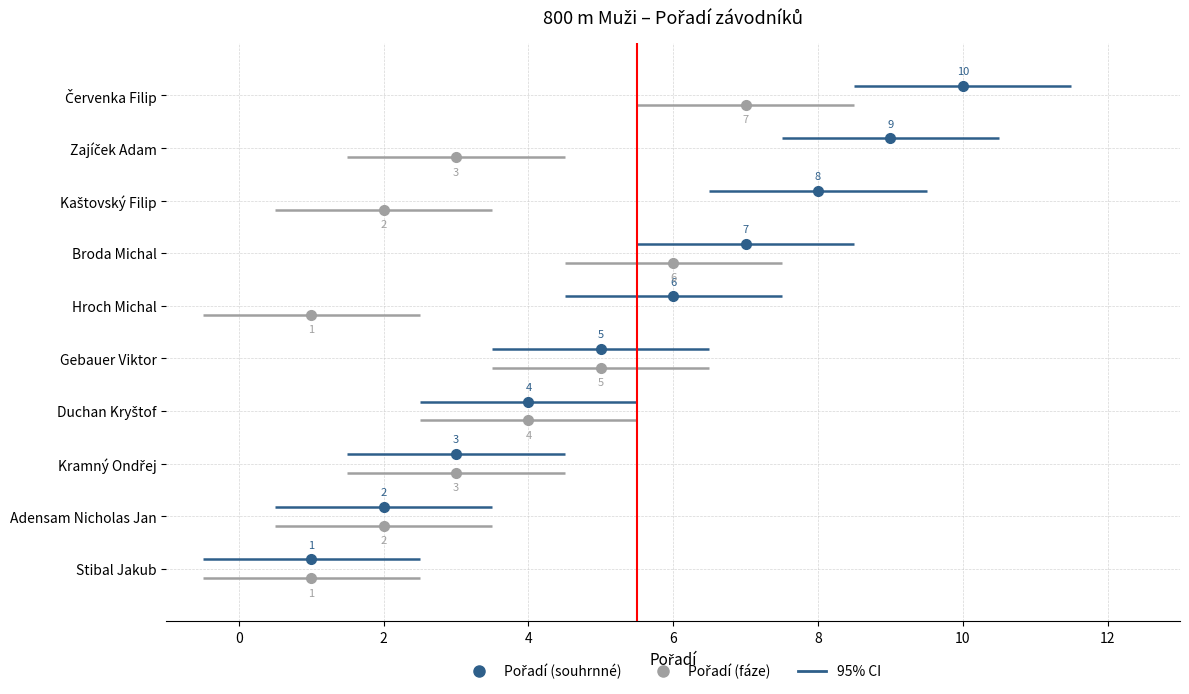

What is the lowest value of the Pořadí (fáze) series?

1